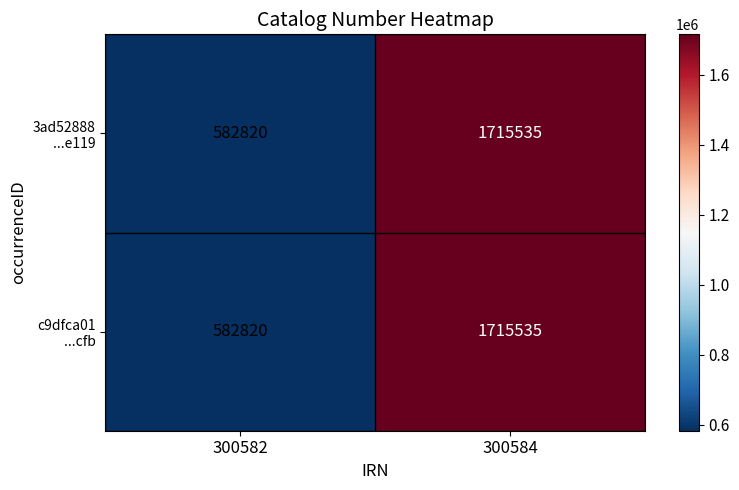

At which category does the chart reach its minimum across all series?

300582